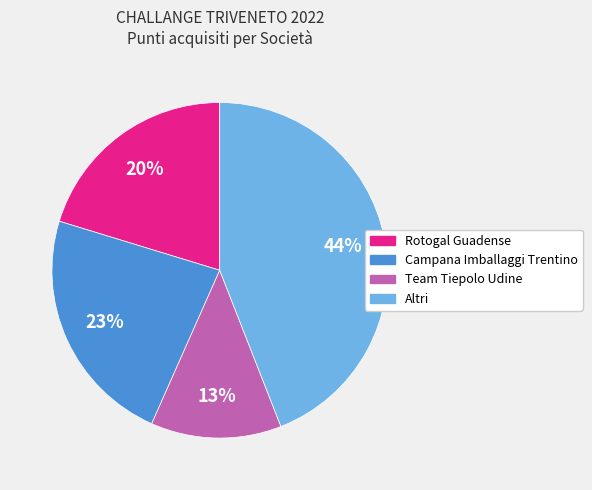

To the nearest percent, what is the difference between the largest and smallest slice percentages?

31%